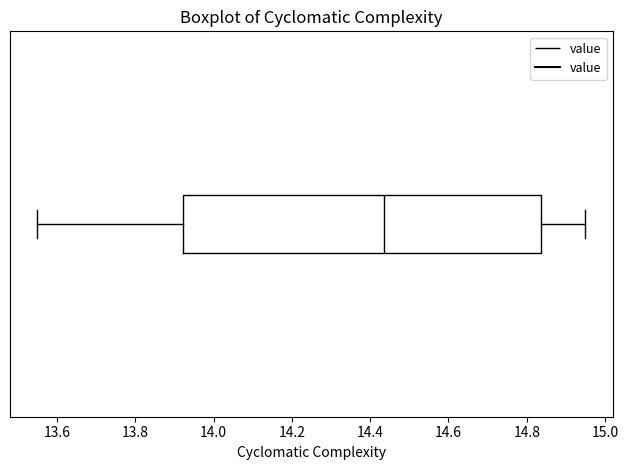

Where does the right whisker of the box end on the x-axis? The values are not printed on the chart, so give them approximately, as read against the axis.

14.96